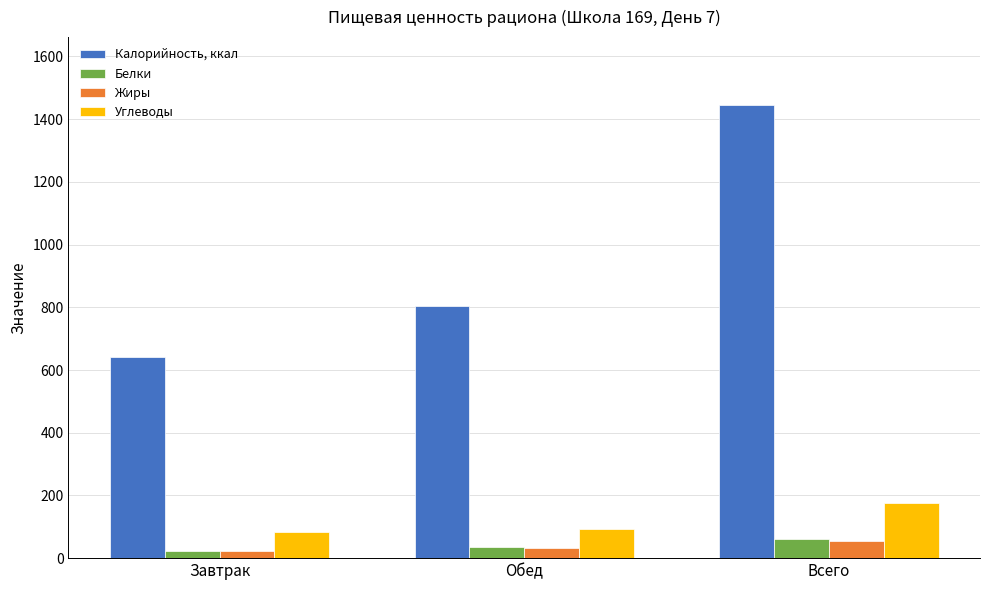

Which category has the highest value across all series?

Всего